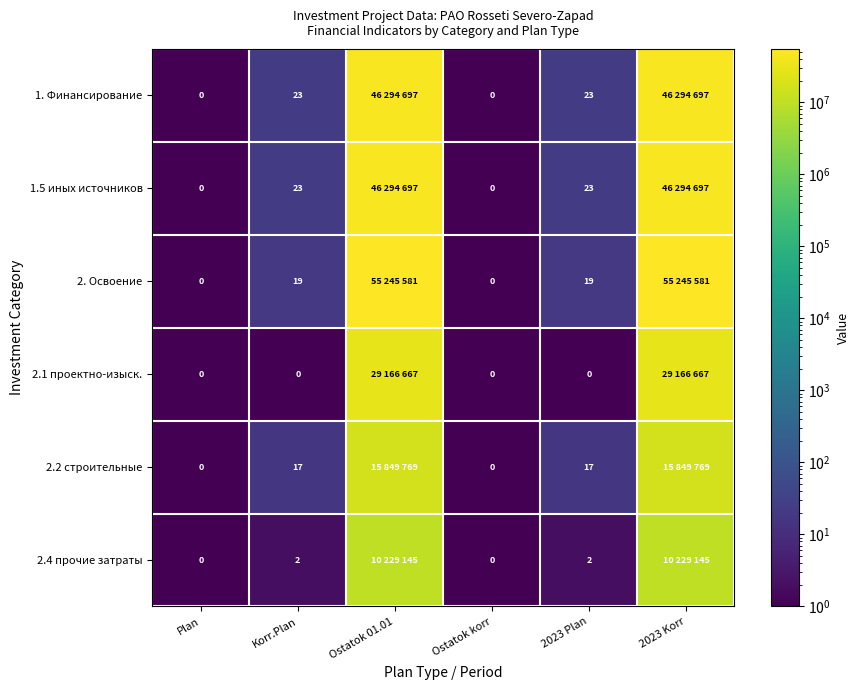

Between 2023 Korr and 2023 Plan, which is larger?

2023 Korr